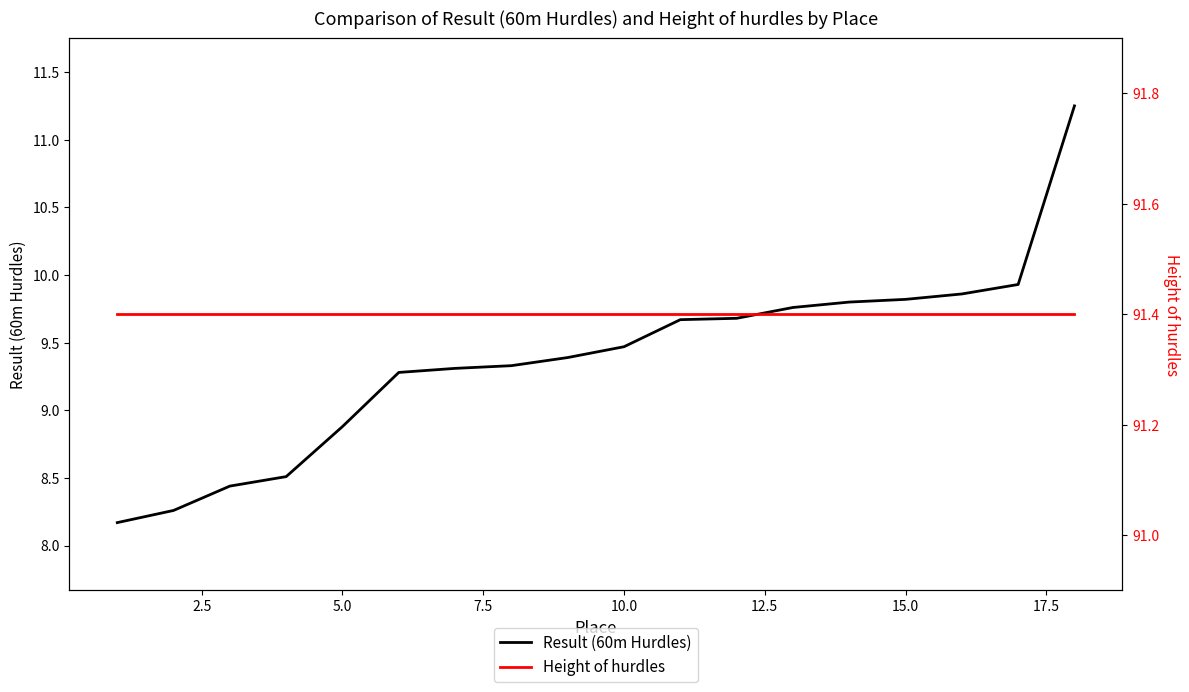

List the series in order of their peak value, lowest first.

Result (60m Hurdles), Height of hurdles